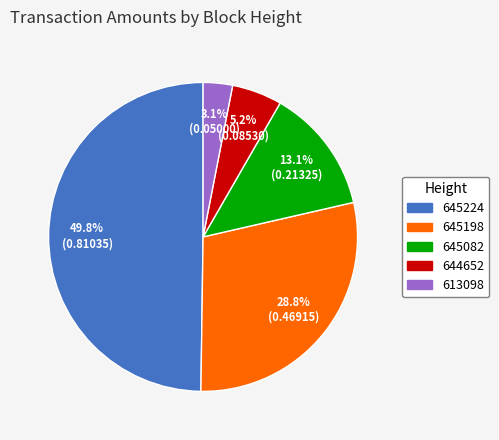

The 645198 slice represents 15% of the pie. True or false?

False